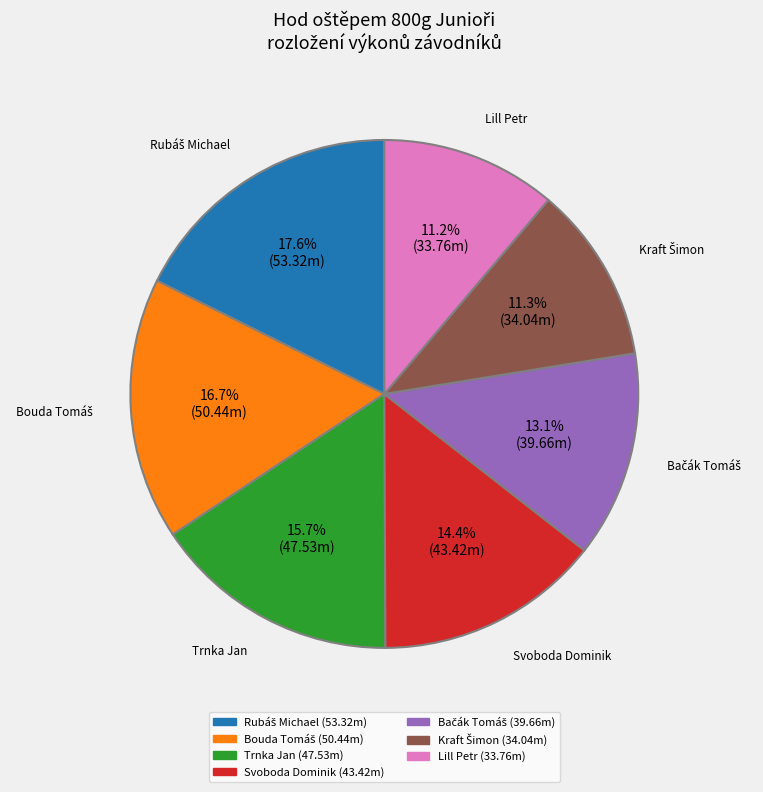

Count the number of slices in the pie.

7